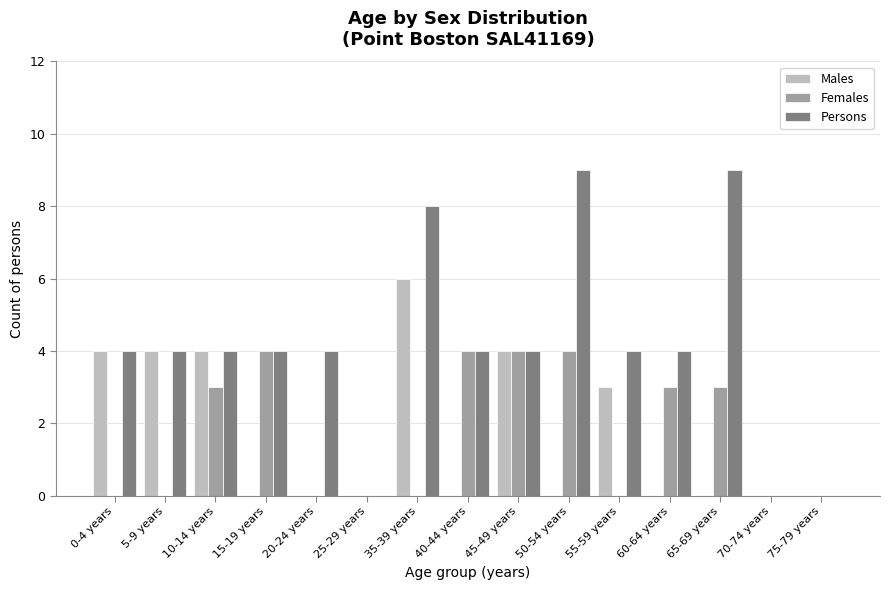

The value of Persons at 55-59 years is 5. True or false?

False